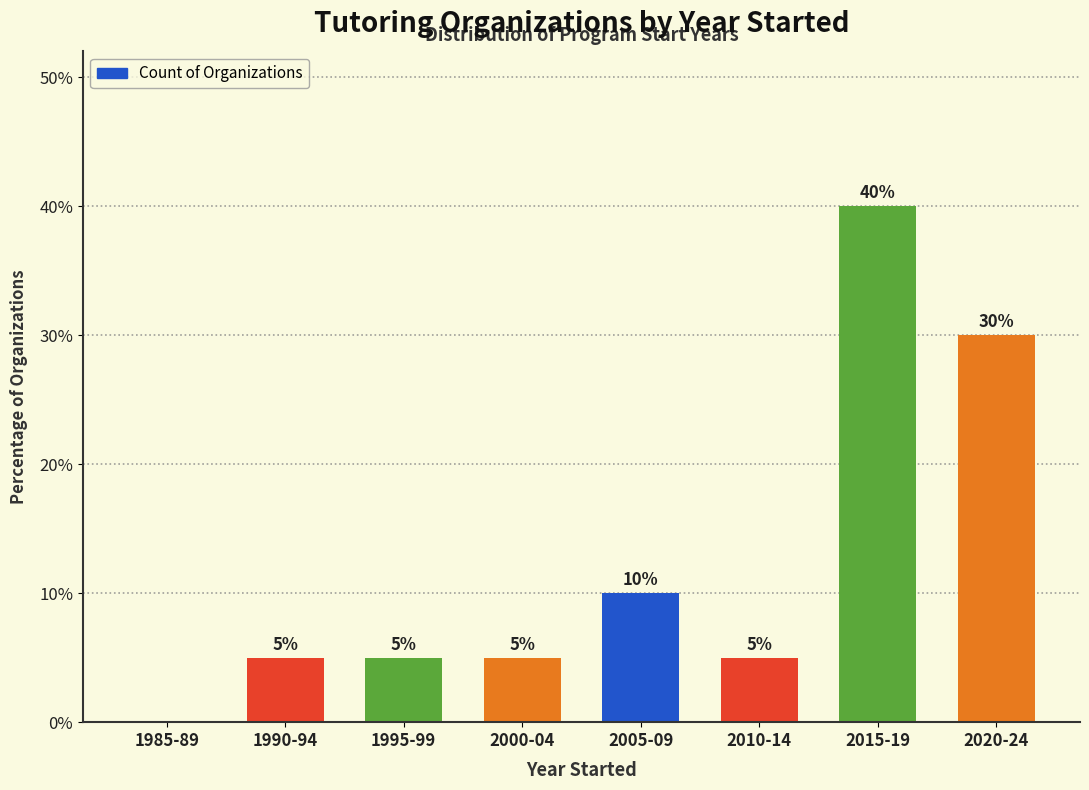

Reading left to right, extract all data points from this chart.

1985-89=0	1990-94=5	1995-99=5	2000-04=5	2005-09=10	2010-14=5	2015-19=40	2020-24=30